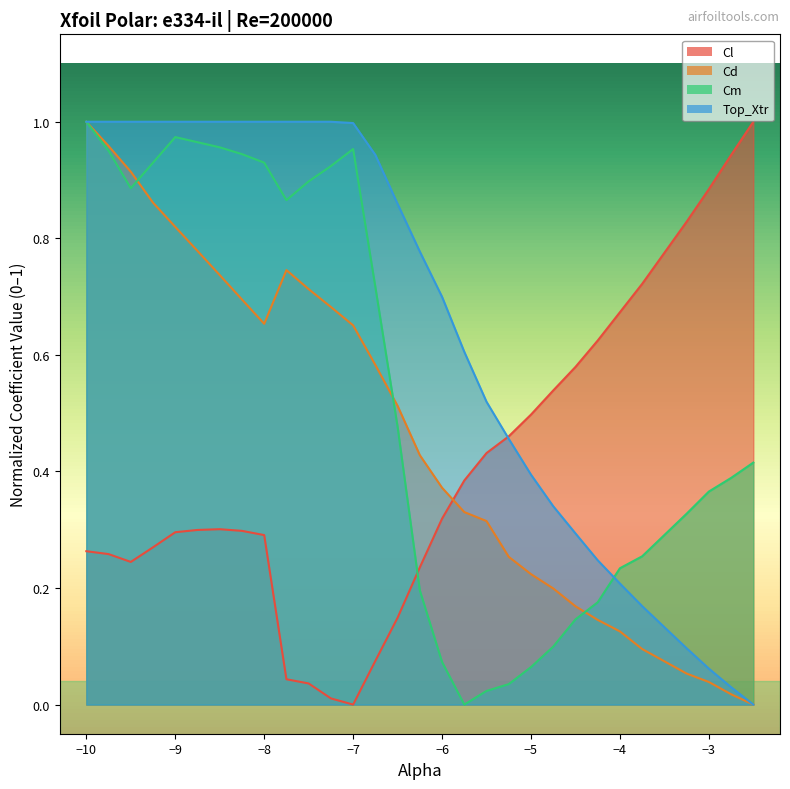

The Top_Xtr series shows 1.0 at −8. True or false?

True